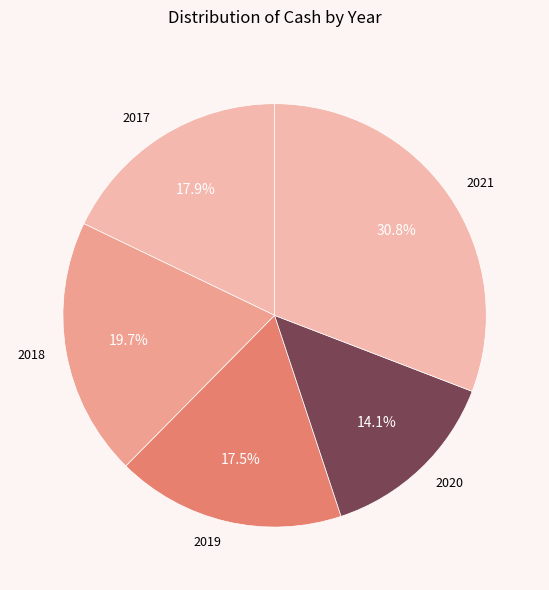

Which category has the biggest portion of the pie?

2021